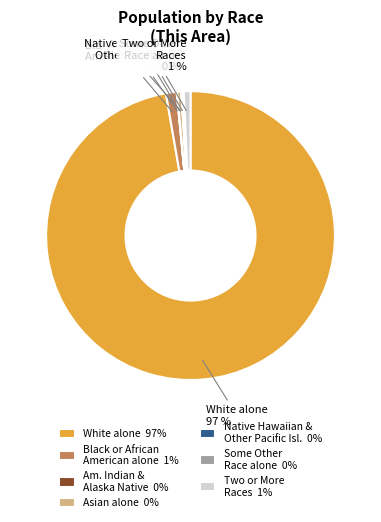

True or false: Asian alone accounts for 0% of the total.

True